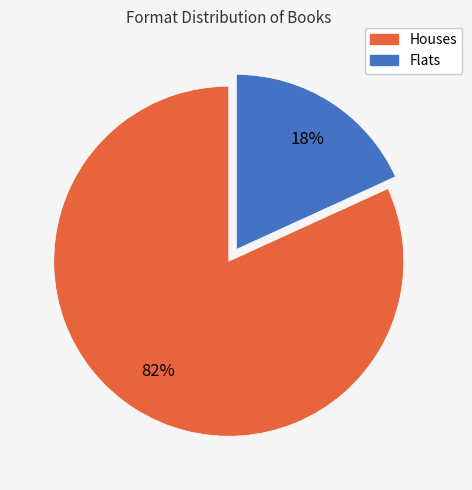

Does any single category account for the majority?

Yes